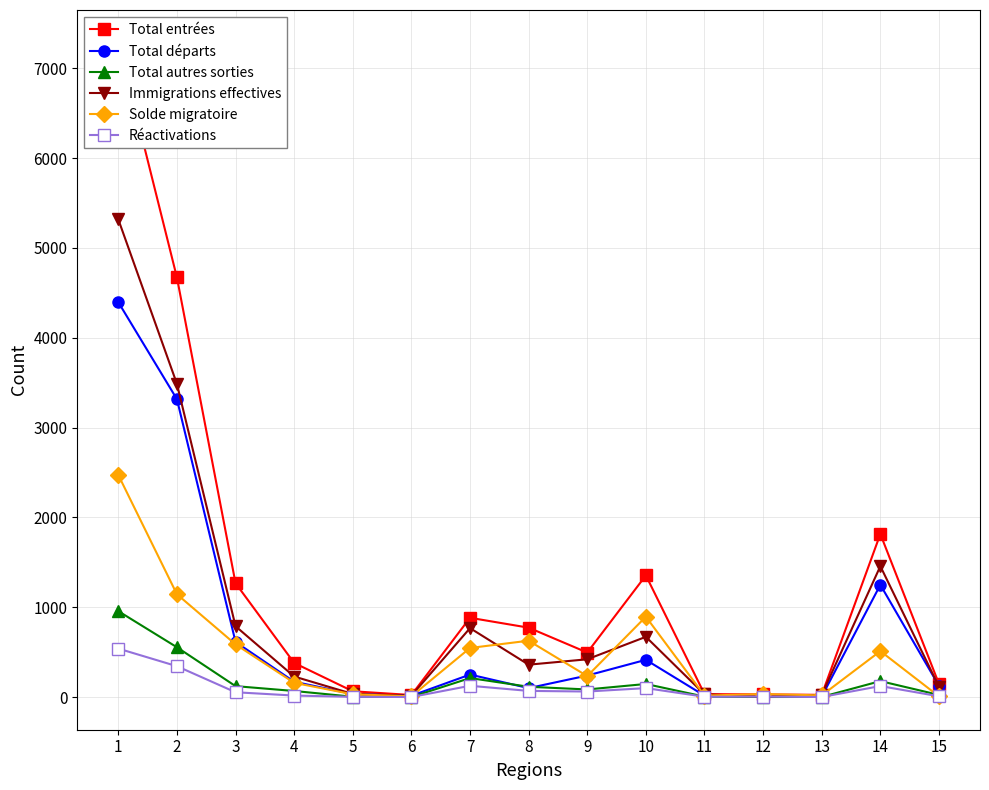

What is the value of the Total autres sorties point at the 14th from the left?

177